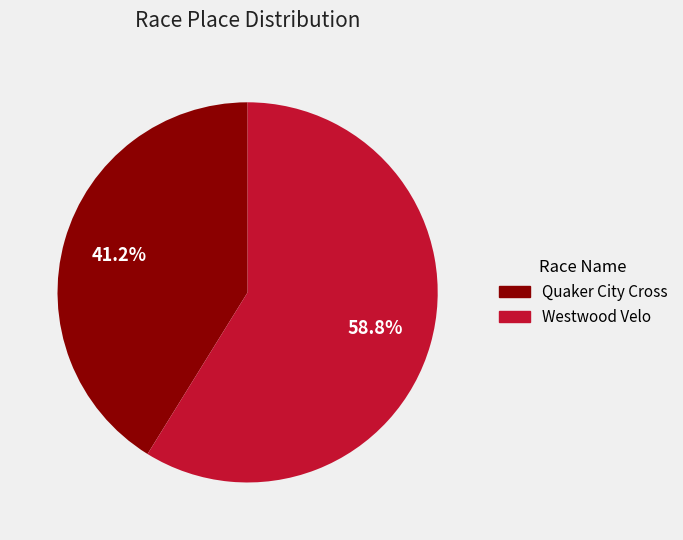

Approximately how many times larger is the value at Quaker City Cross compared to Westwood Velo?

0.7